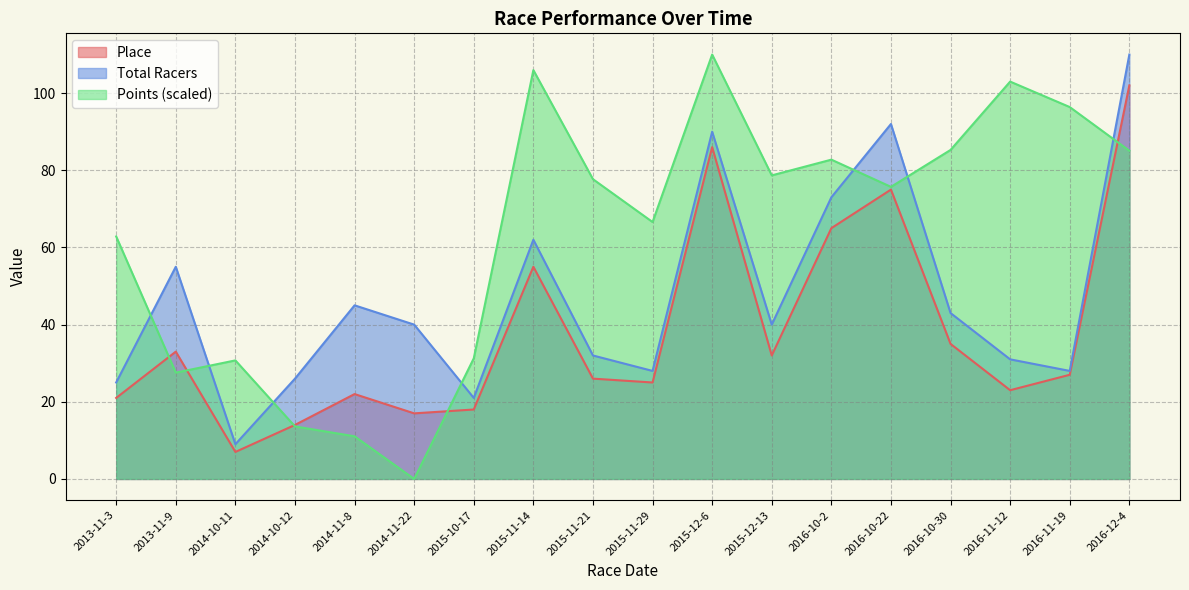

At 2015-11-21, list the series in order from largest to smallest.

Points (scaled), Total Racers, Place